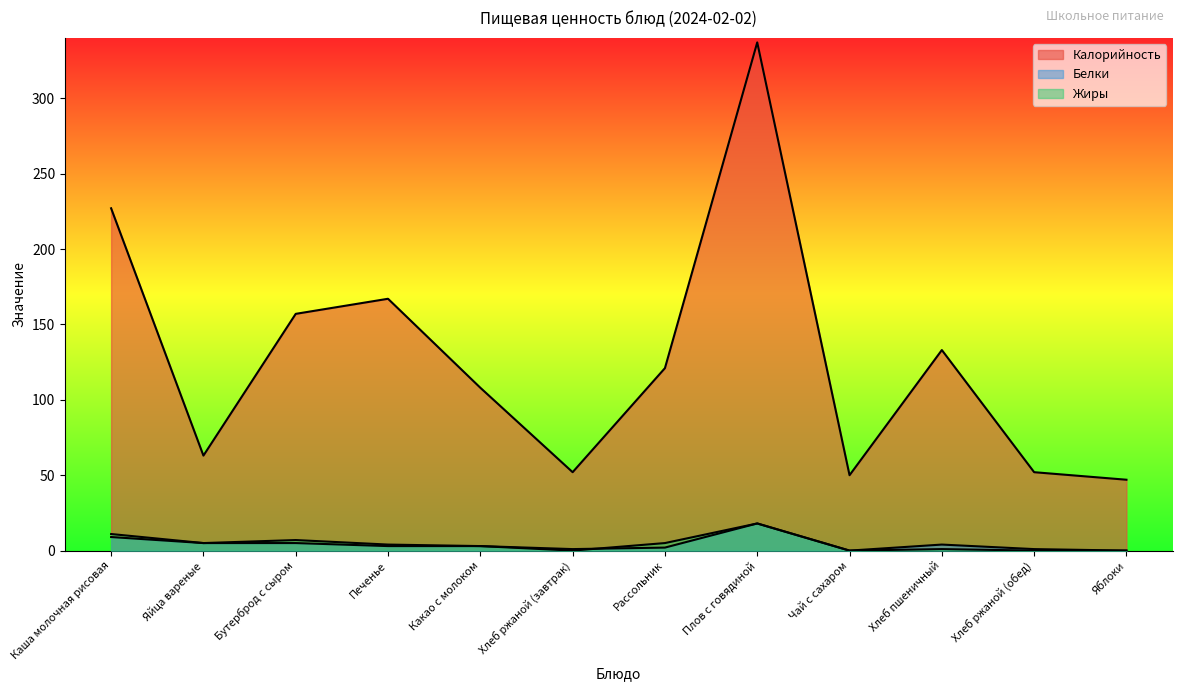

Where is Калорийность nearest to the value 192?

Печенье